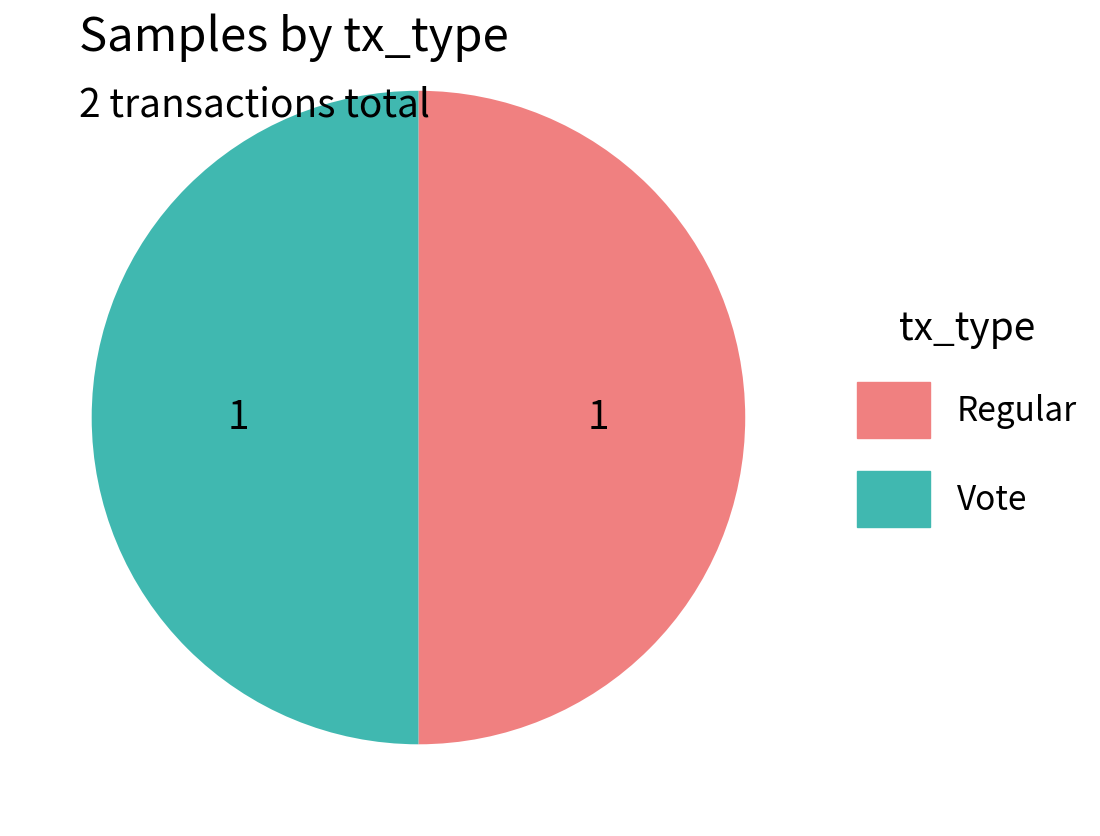

What is the ratio of the value at Vote to the value at Regular?

1.0